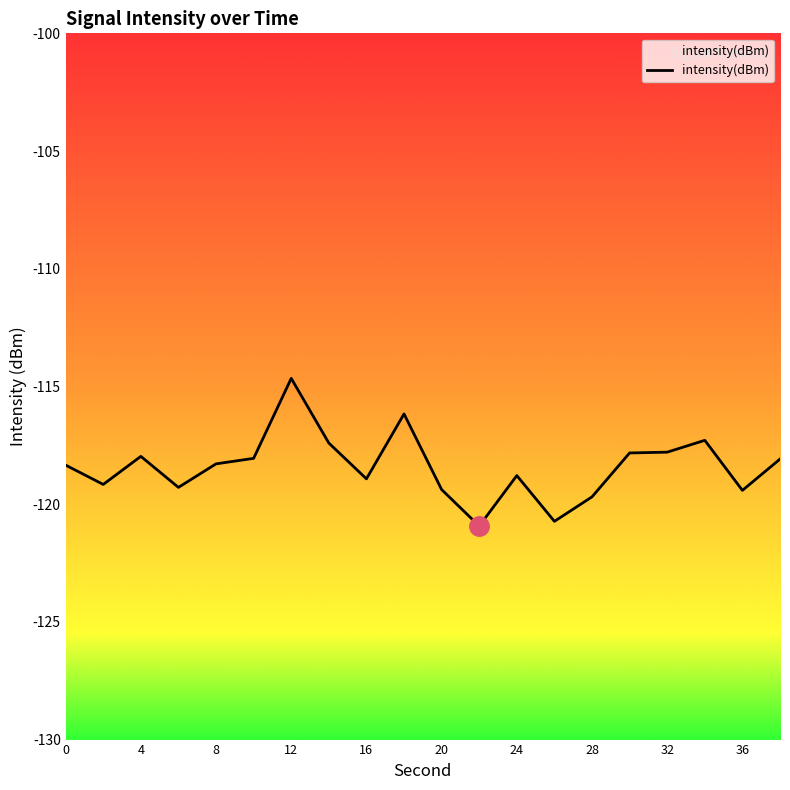

True or false: the data has more than 2 interior local peaks.

True